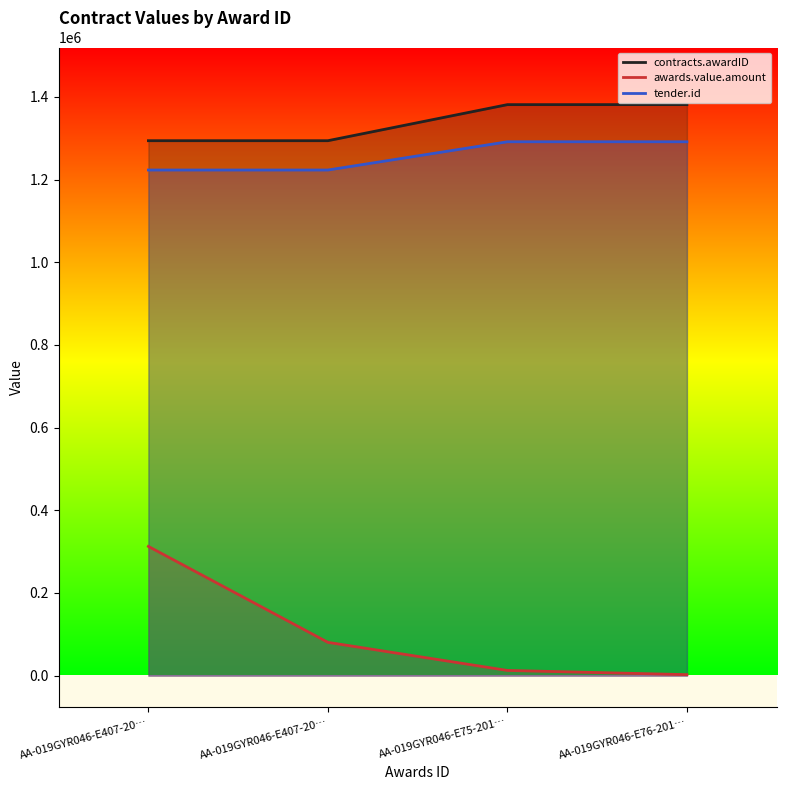

How many lines are shown in the chart?

3